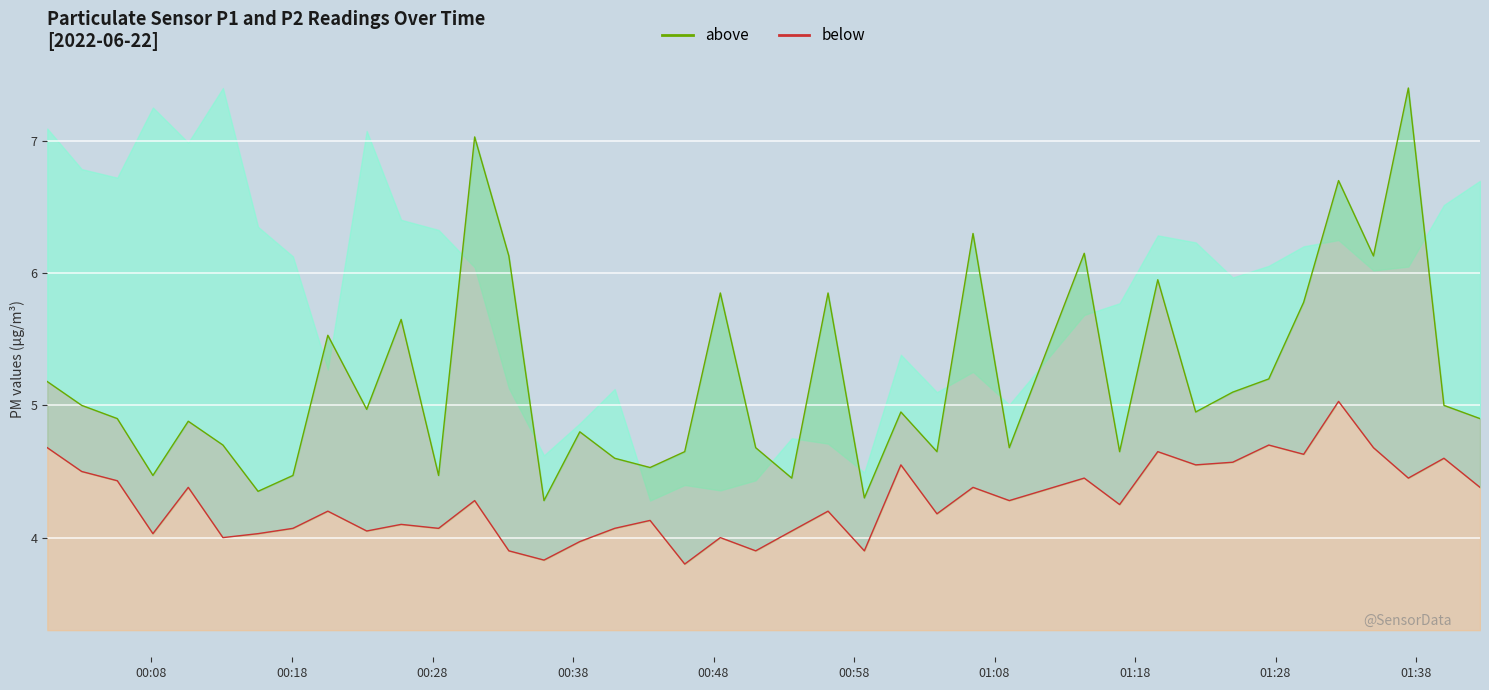

True or false: SDS_P2 and SDS_P1 intersect in this chart.

False